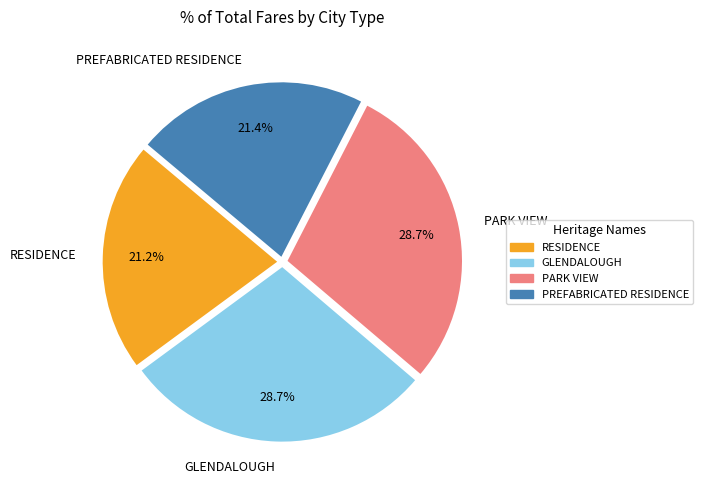

Combined, what portion of the pie is PARK VIEW and RESIDENCE?

49.9%